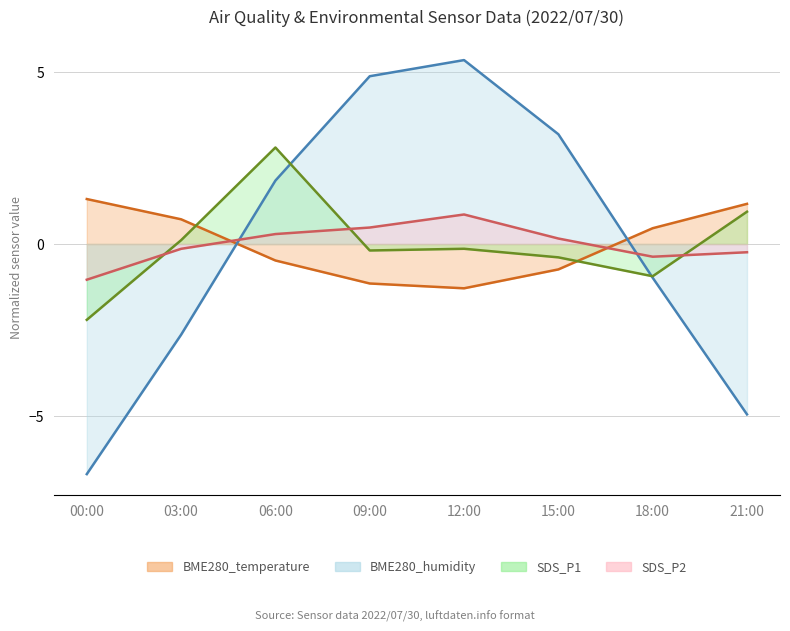

Which series changed the most between 12:00 and 15:00?

BME280_humidity